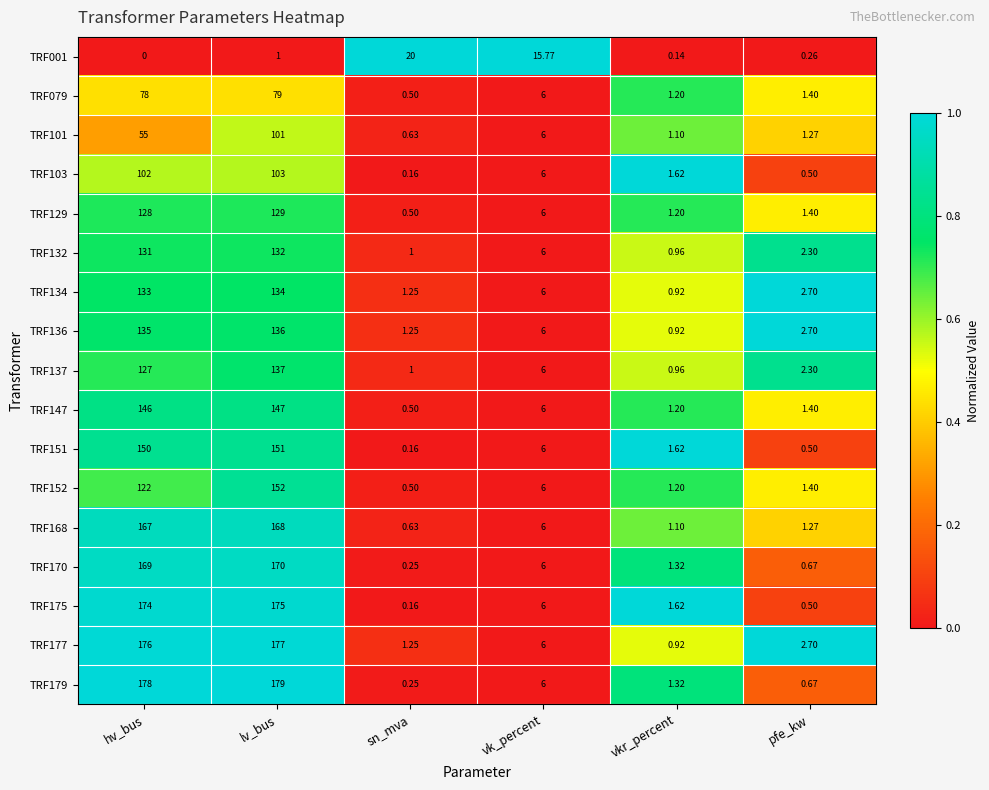

Which series has the widest spread of values?

TRF179